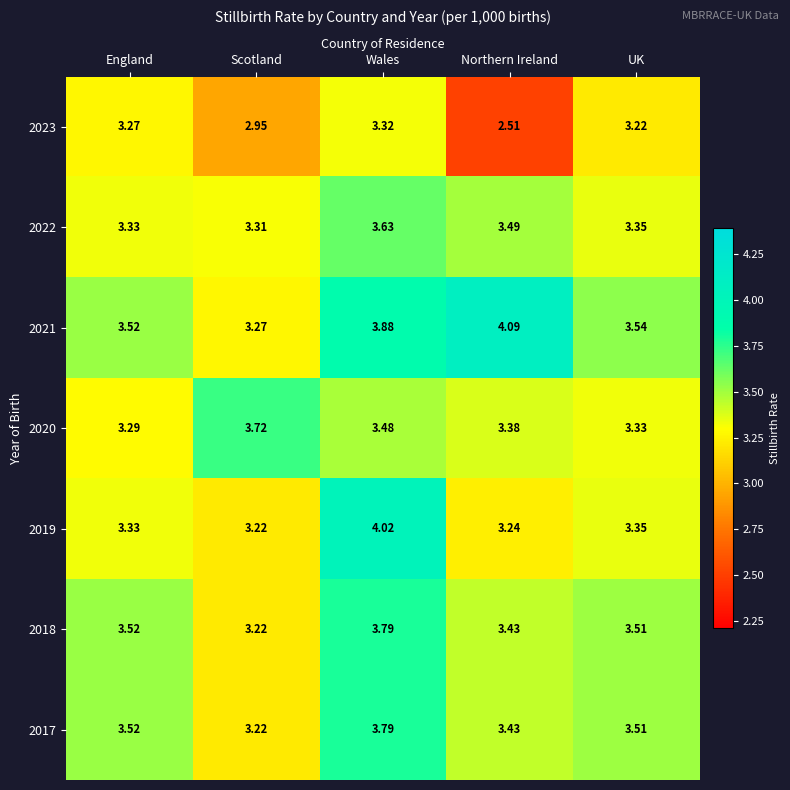

At which category does the chart reach its peak across all series?

Northern Ireland